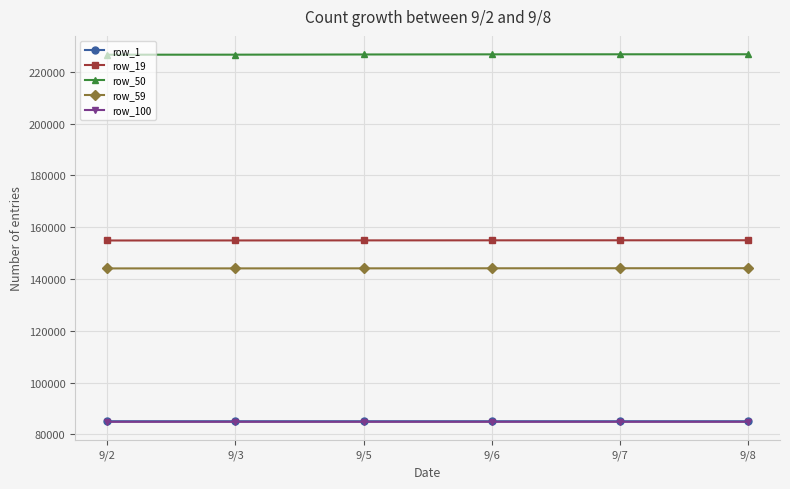

What are all the series names shown in the legend?

row_1, row_19, row_50, row_59, row_100